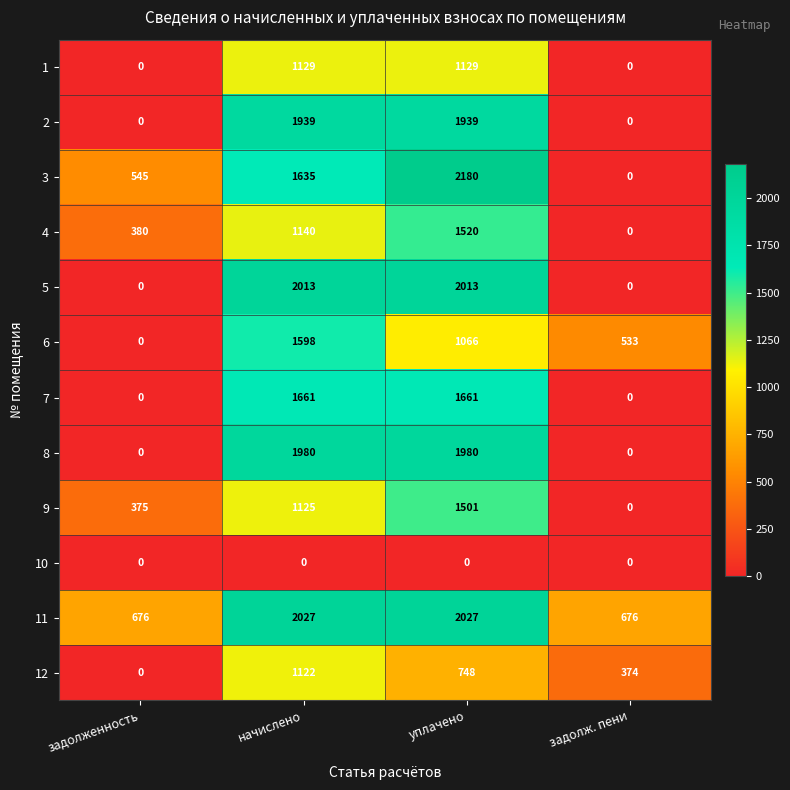

Rank the series by their maximum value, from highest to lowest.

3, 11, 5, 8, 2, 7, 6, 4, 9, 1, 12, 10